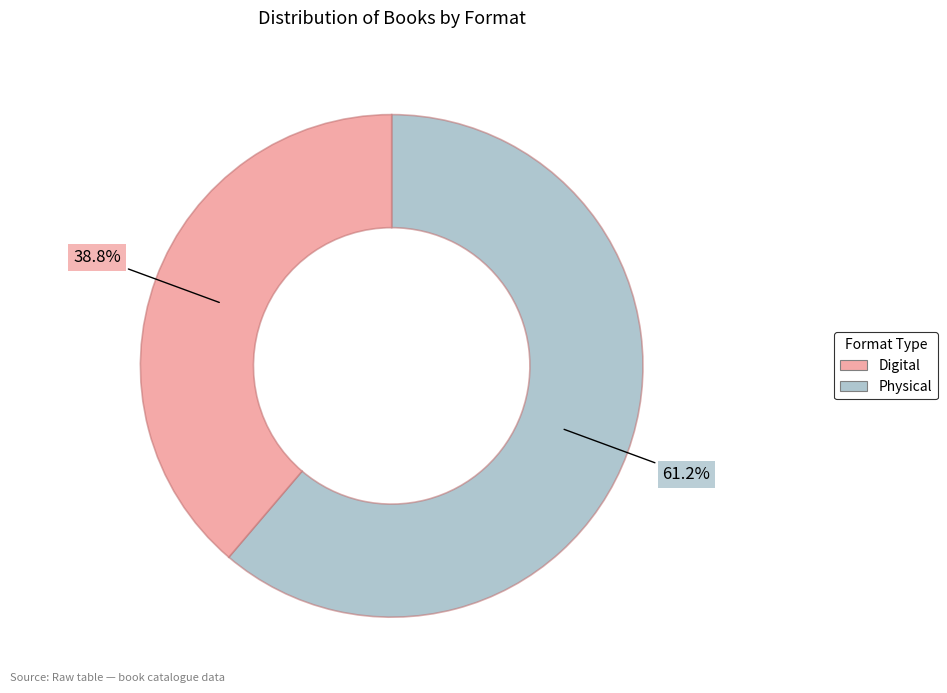

Is there a majority slice in this chart?

Yes